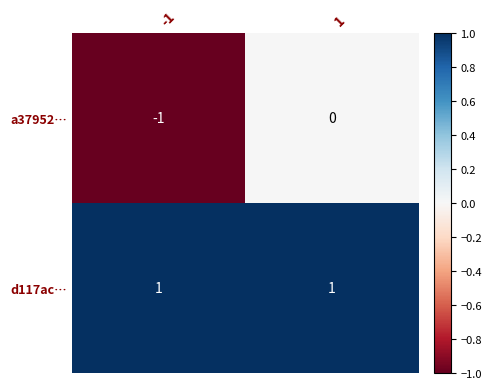

What is the difference between the highest and lowest values at 1?

1